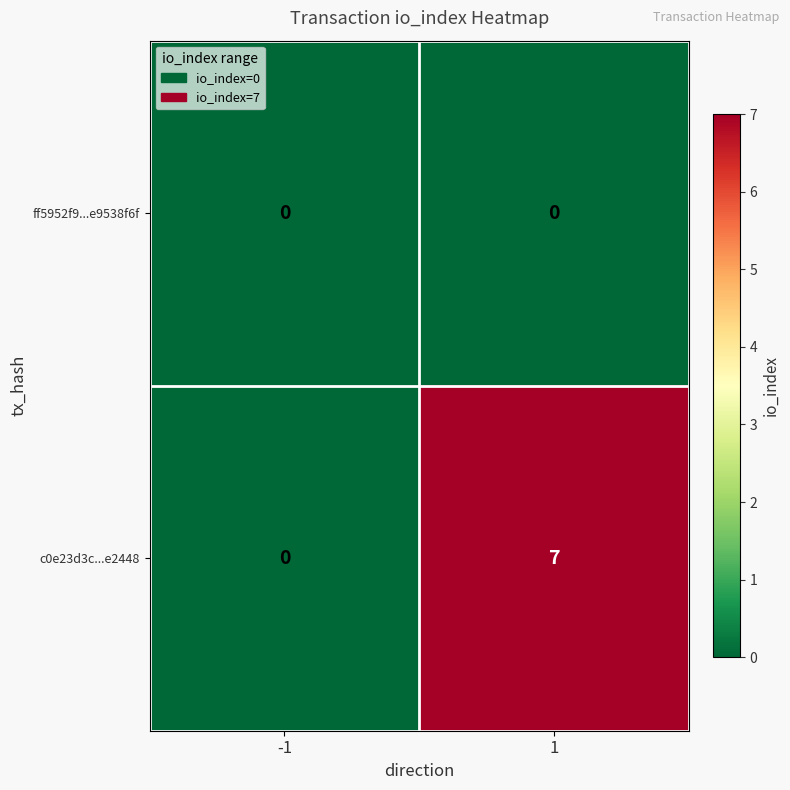

What is the greatest value displayed?

7